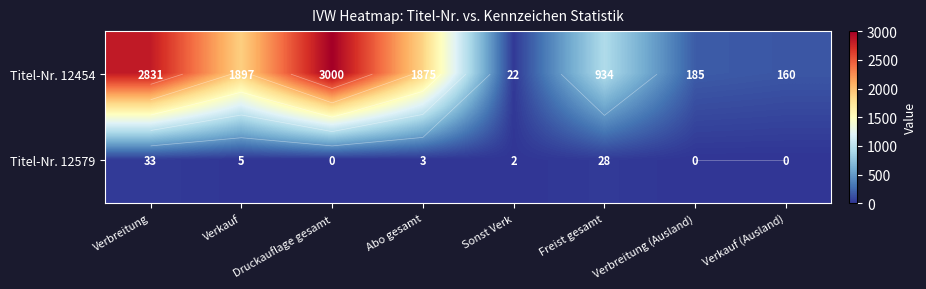

List the series in order of their overall mean, highest first.

Titel-Nr. 12454, Titel-Nr. 12579